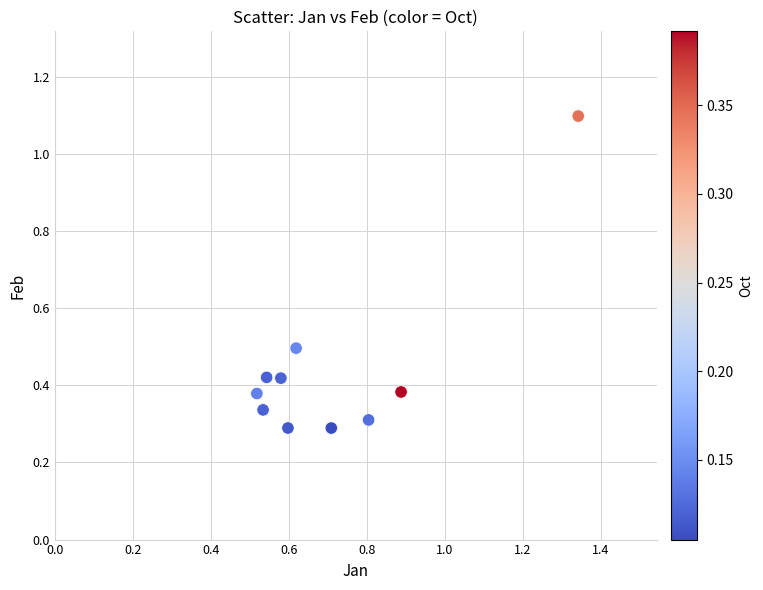

What is the range of X values (max minus min)?

0.8